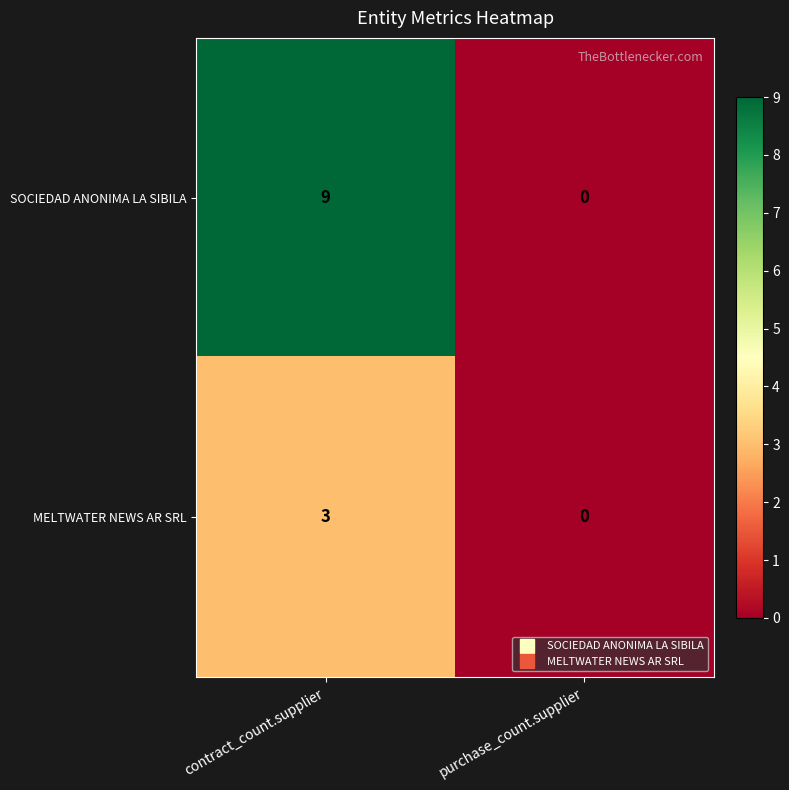

Which series has the largest range (max minus min)?

SOCIEDAD ANONIMA LA SIBILA